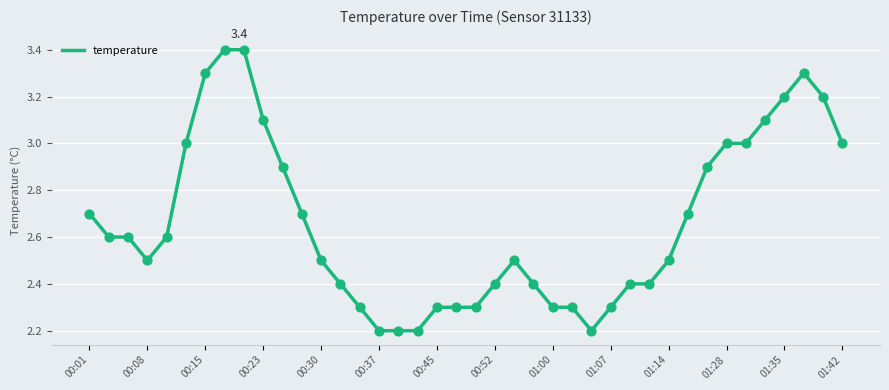

What is the minimum value shown in the chart?

2.2